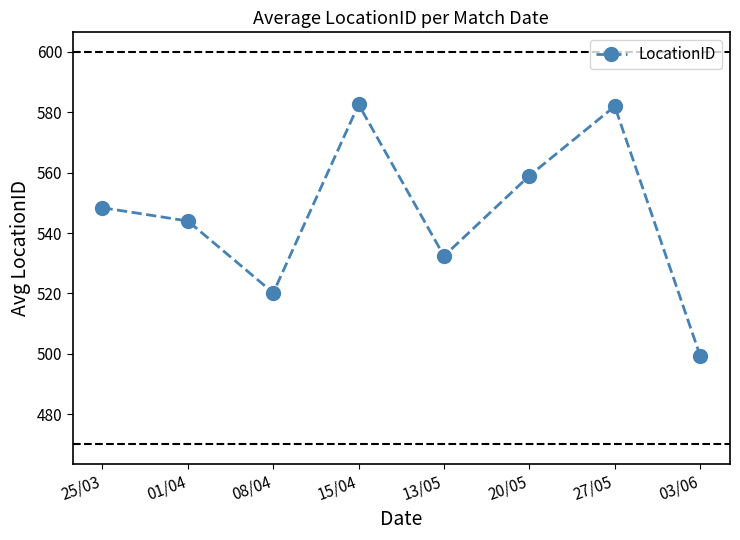

What is the label of the 1st point from the left?

25/03